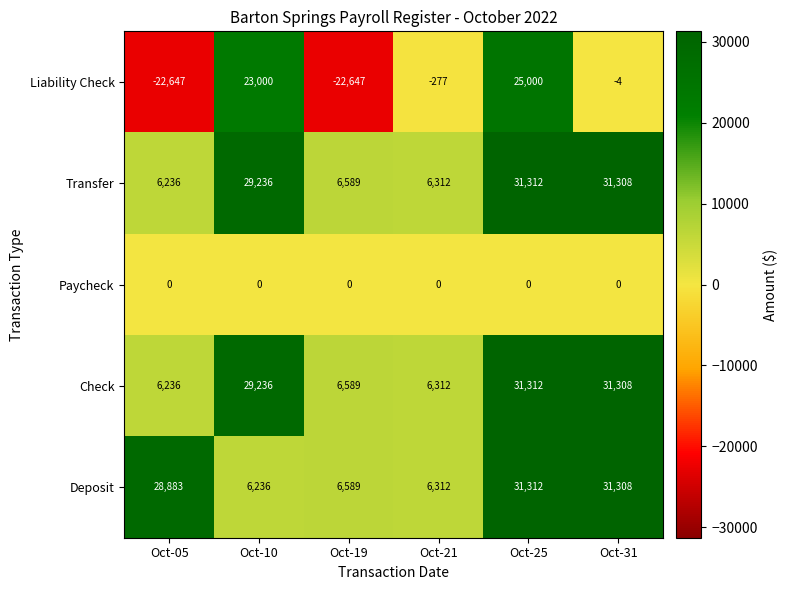

What is the minimum value shown in the chart?

-22647